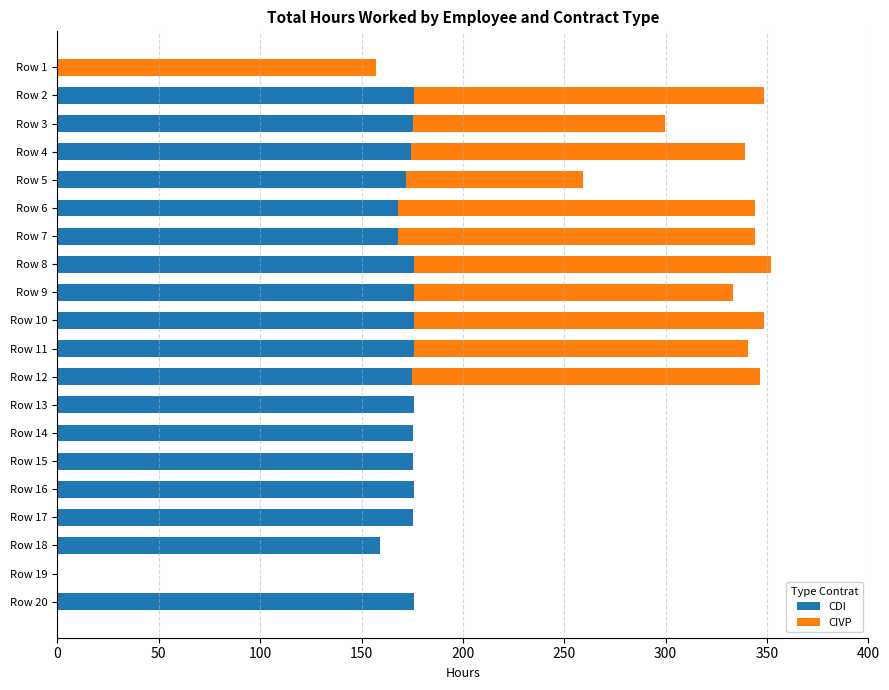

How many series are shown in this chart?

2